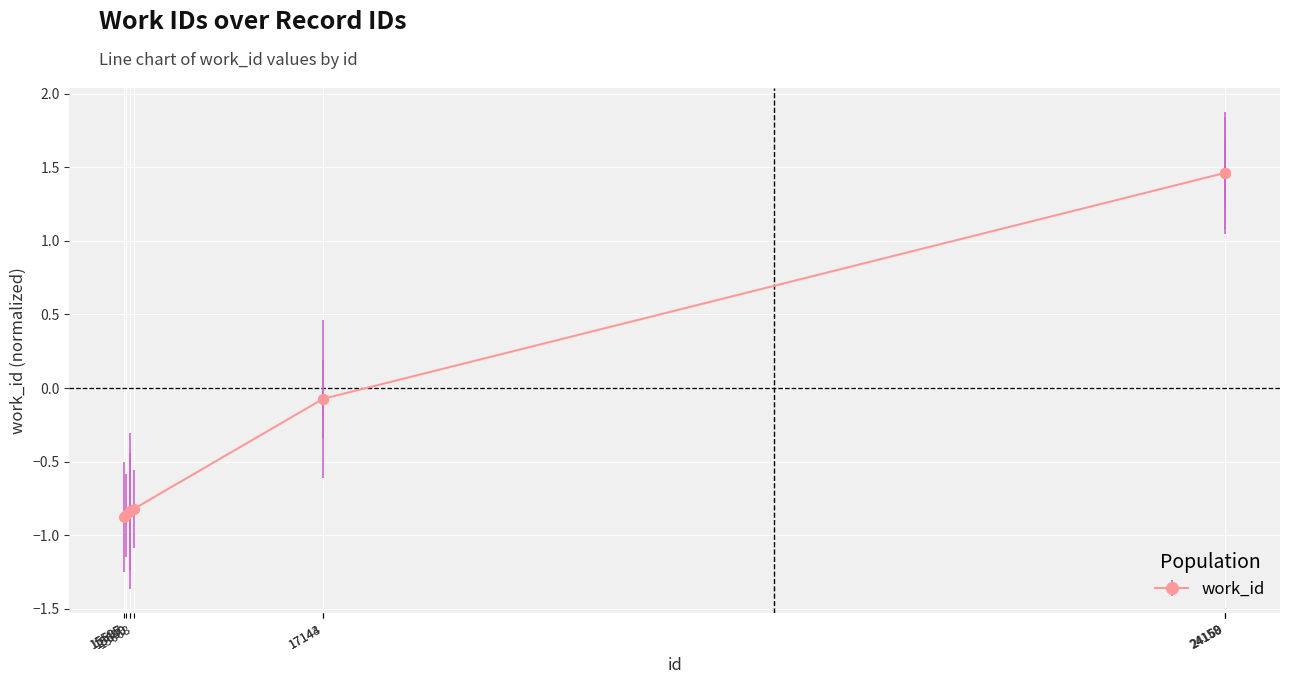

How many negative values are there?

7